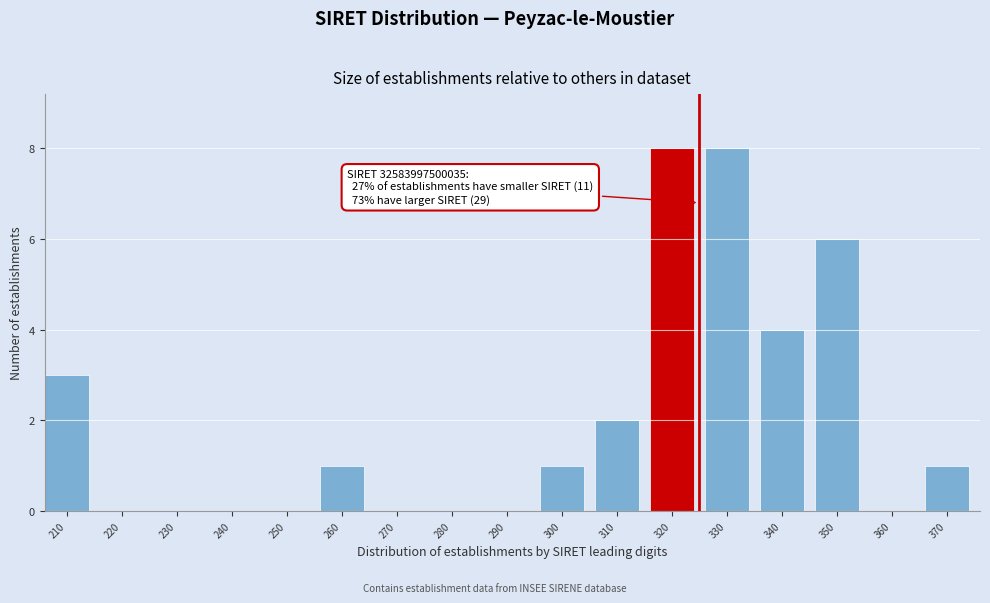

Reading left to right, list all the values displayed in this chart.

210=3	220=0	230=0	240=0	250=0	260=1	270=0	280=0	290=0	300=1	310=2	320=8	330=8	340=4	350=6	360=0	370=1